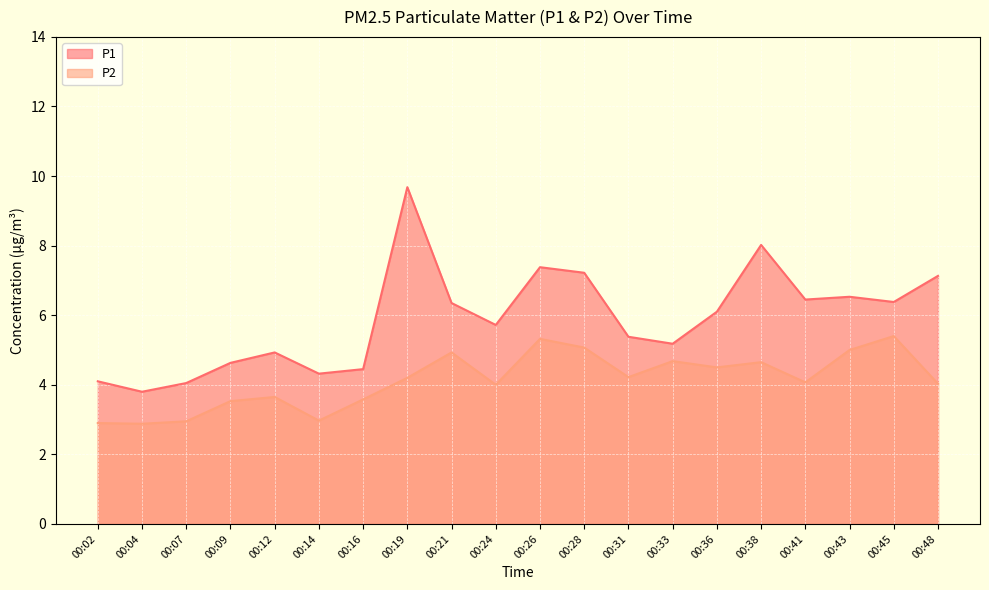

Where is P2 nearest to the value 4?

00:24